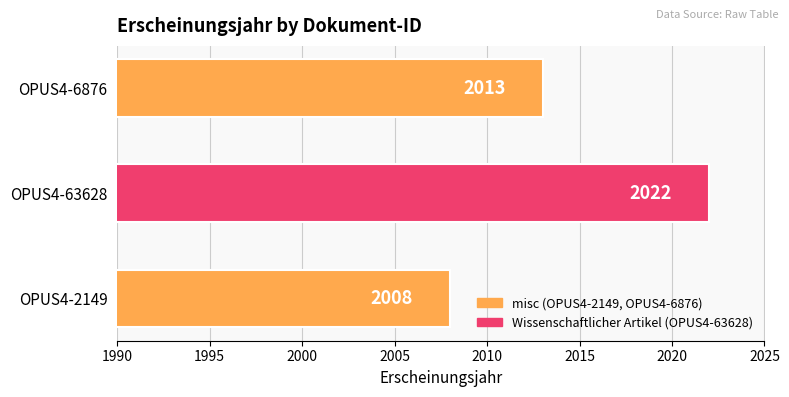

Which category has the highest value across all series?

OPUS4-63628